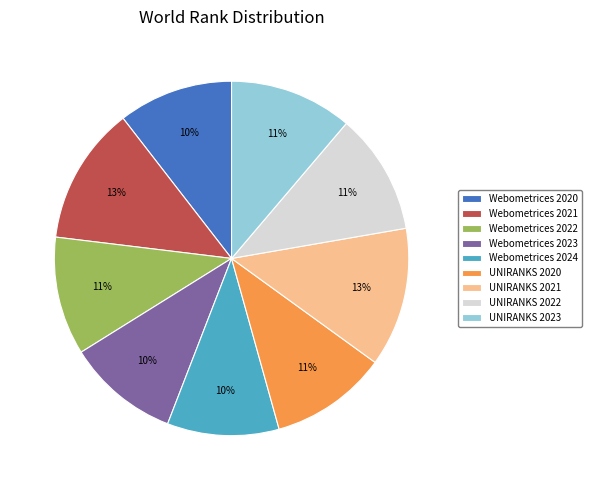

Is the sum of UNIRANKS 2020 and Webometrices 2023 greater than half?

No